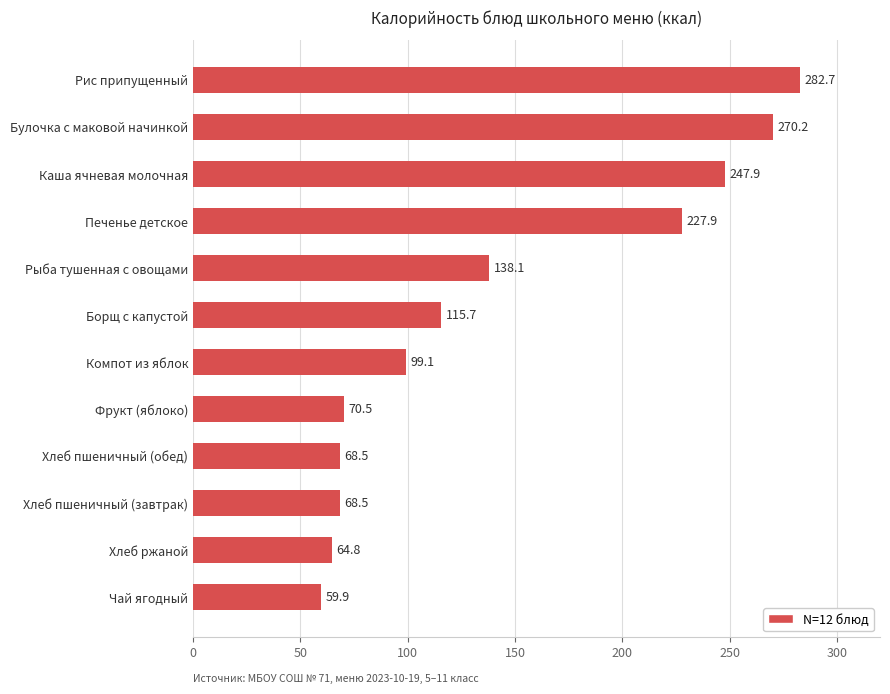

What is the average value?

142.8